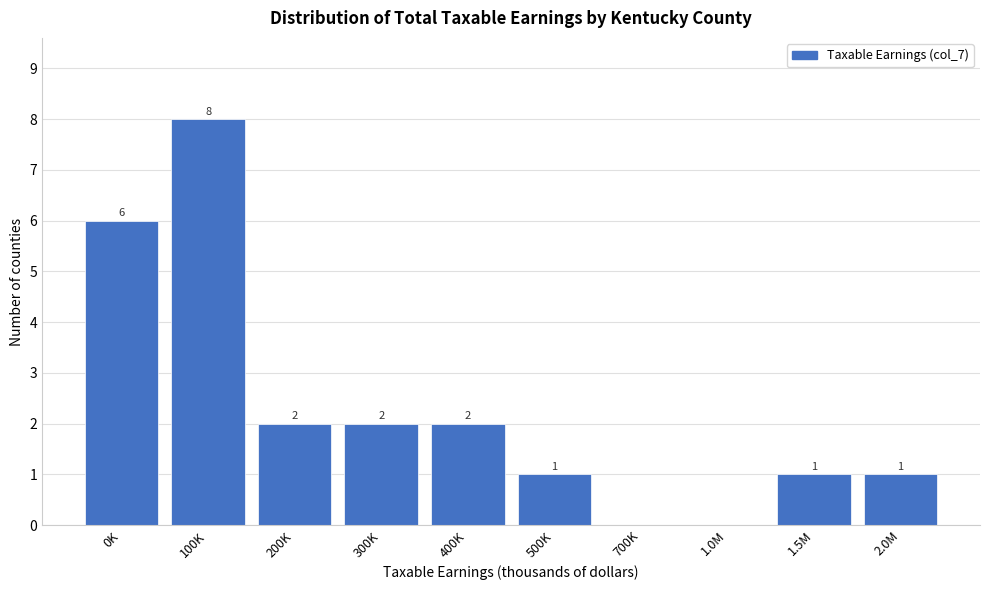

Reading left to right, transcribe all the data shown in this chart.

0K=6	100K=8	200K=2	300K=2	400K=2	500K=1	700K=0	1.0M=0	1.5M=1	2.0M=1